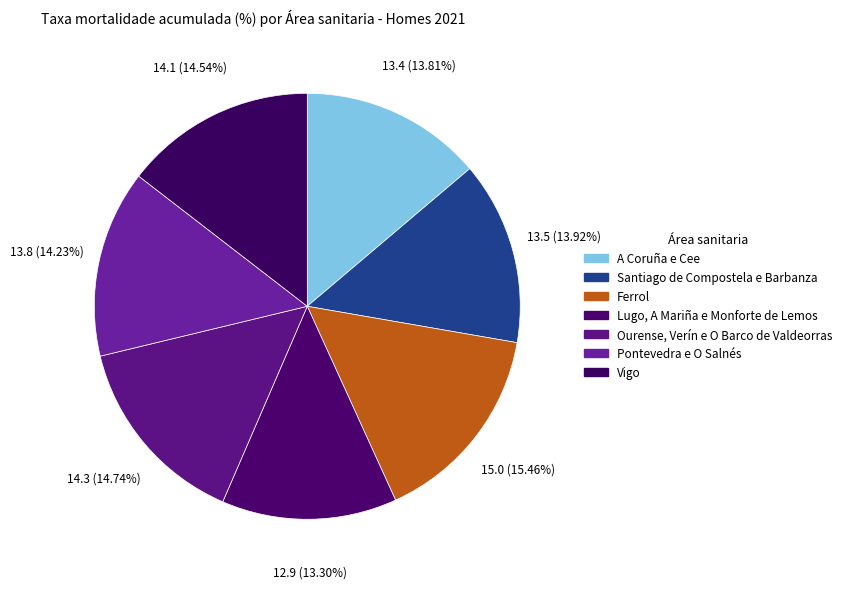

Does any single category account for the majority?

No